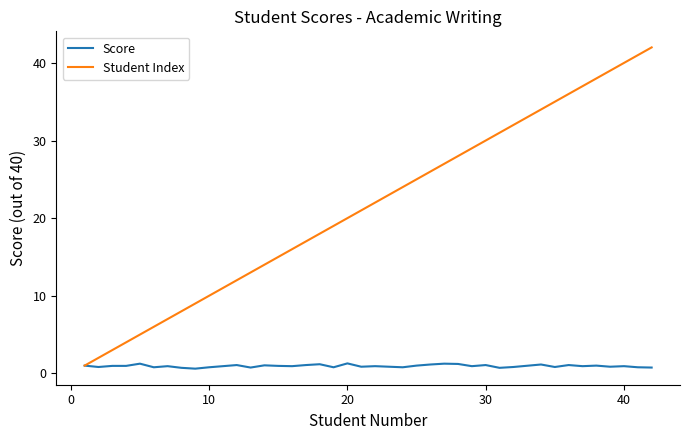

Rank the series by their average value, from highest to lowest.

Student Index, Score